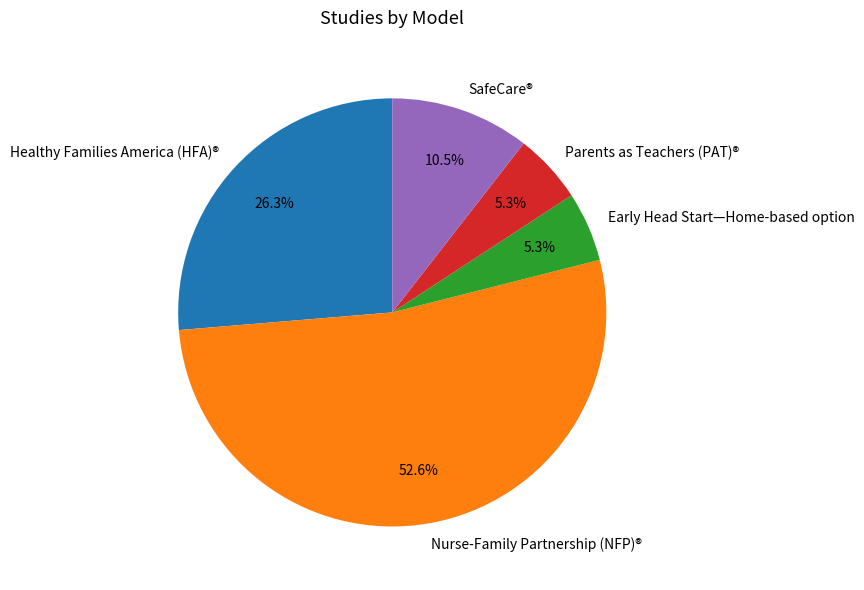

Does Healthy Families America (HFA)® account for over 50% of the chart?

No